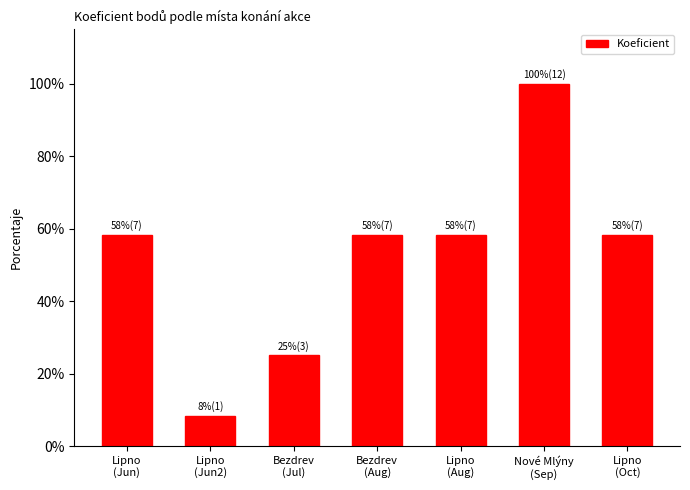

Which label corresponds to the largest value in the chart?

Nové Mlýny
(Sep)